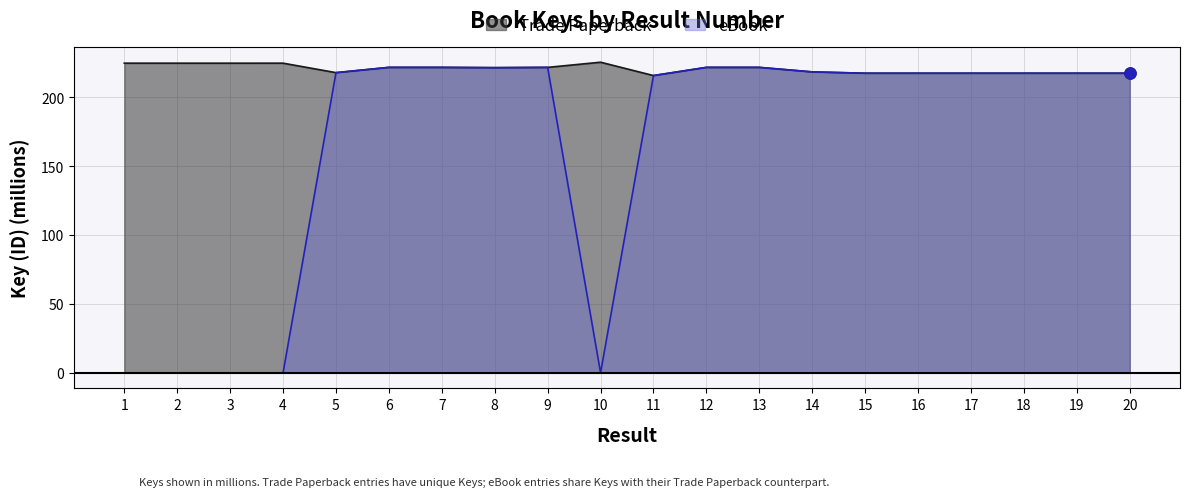

True or false: Trade Paperback and eBook cross at least once.

False